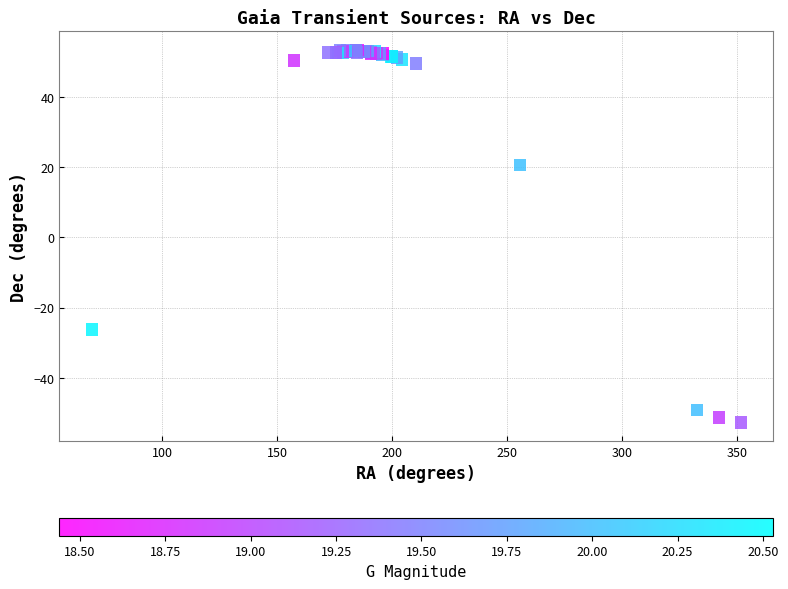

What Y value in the scatter plot is closest to 0?

20.7